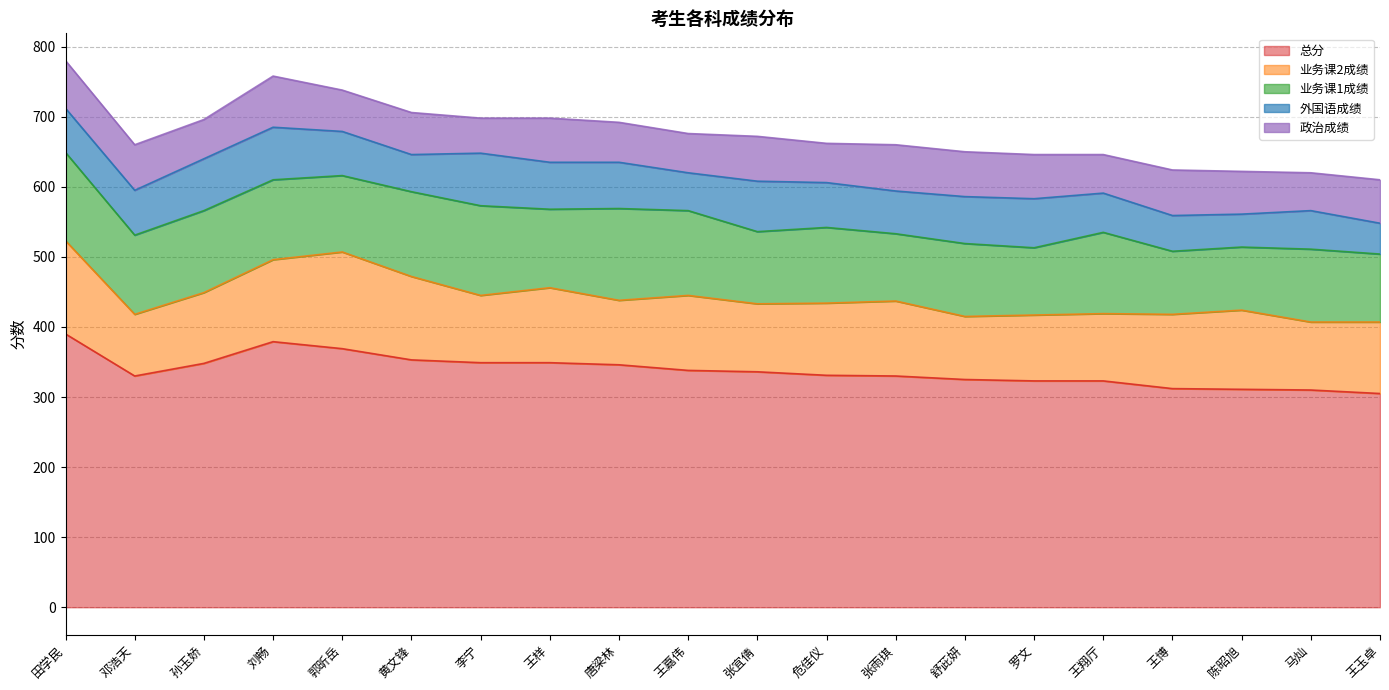

At which category does 总分 reach its first local valley?

邓浩天